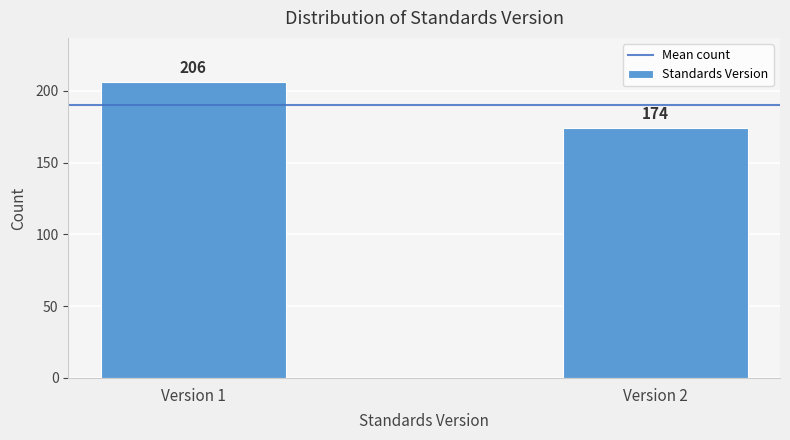

Reading left to right, transcribe all the data shown in this chart.

206	174